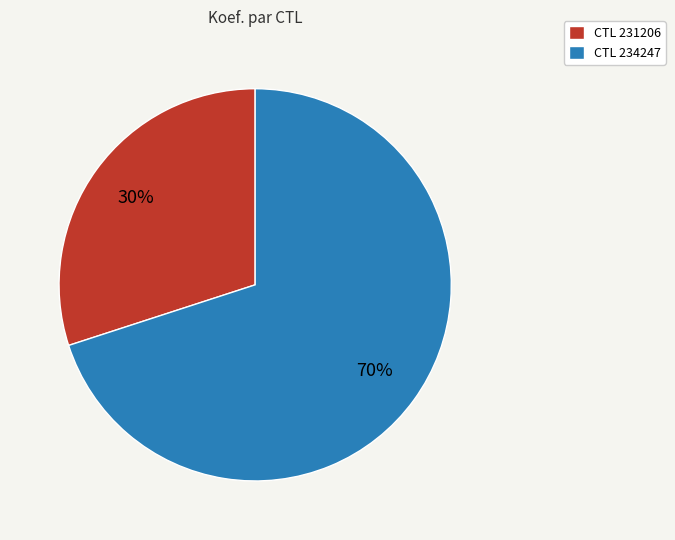

Which category has the smallest portion of the pie?

CTL 231206